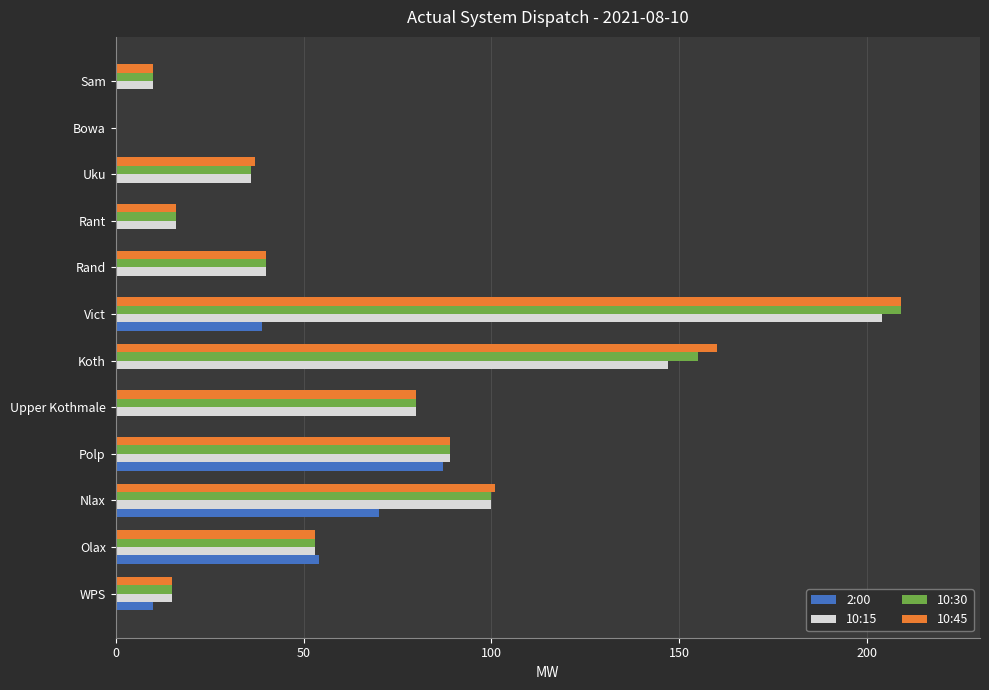

What is the total value across all series at Upper Kothmale?

240